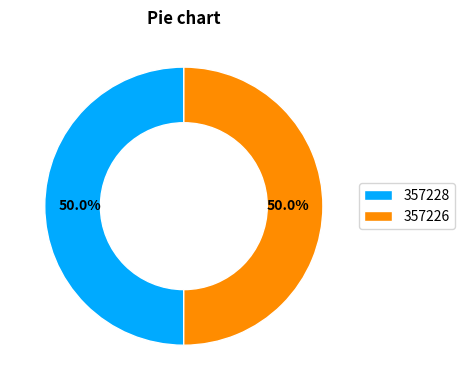

What percentage is NOT represented by 357226?

50.0%